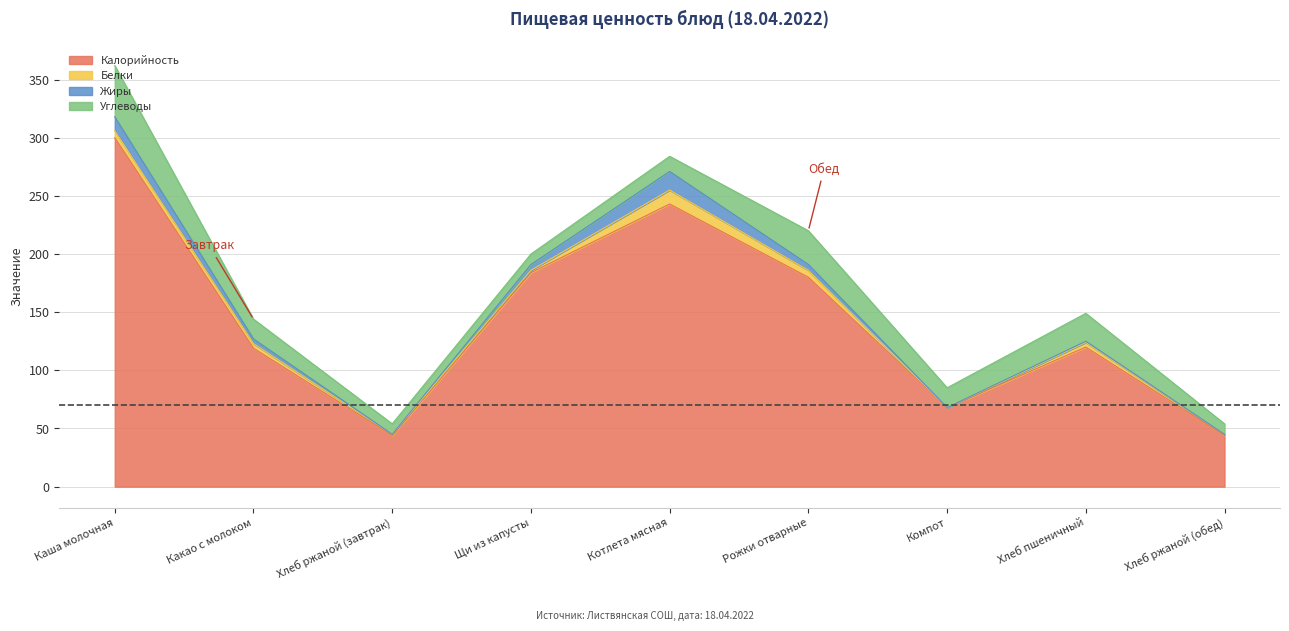

What is the spread (max minus min) of values at Каша молочная?

294